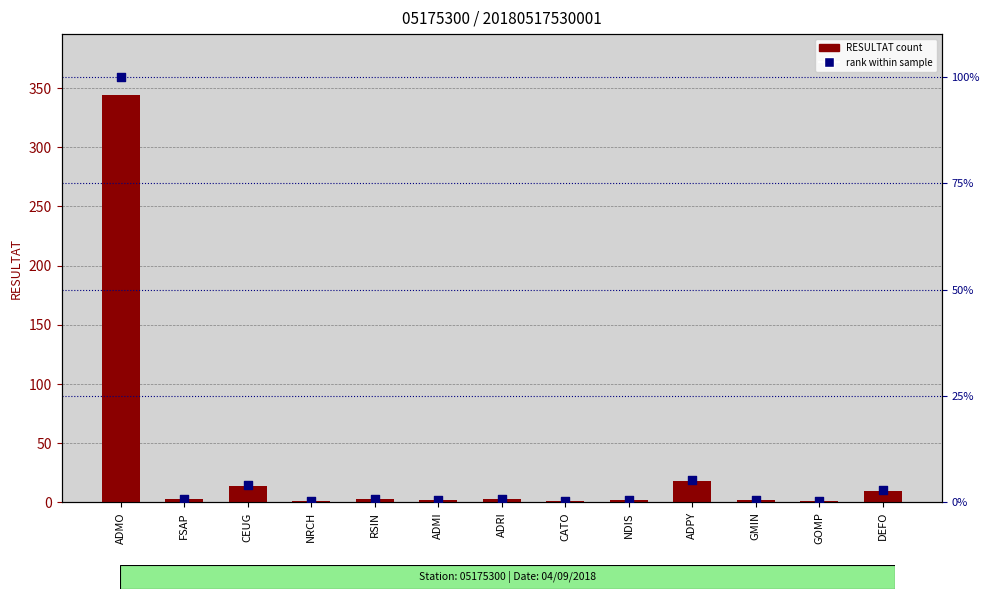

Which series has the largest total across all categories?

RESULTAT